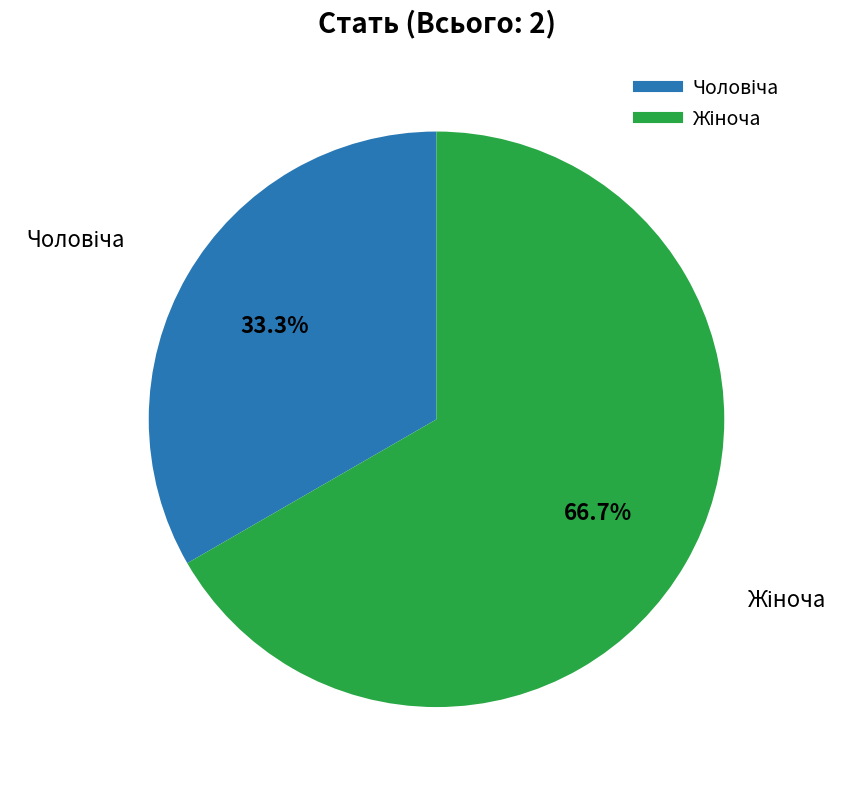

Is there a majority slice in this chart?

Yes